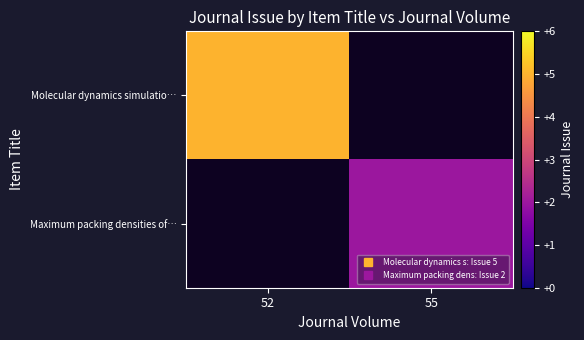

Where is Molecular dynamics simulatio… nearest to the value 5?

52